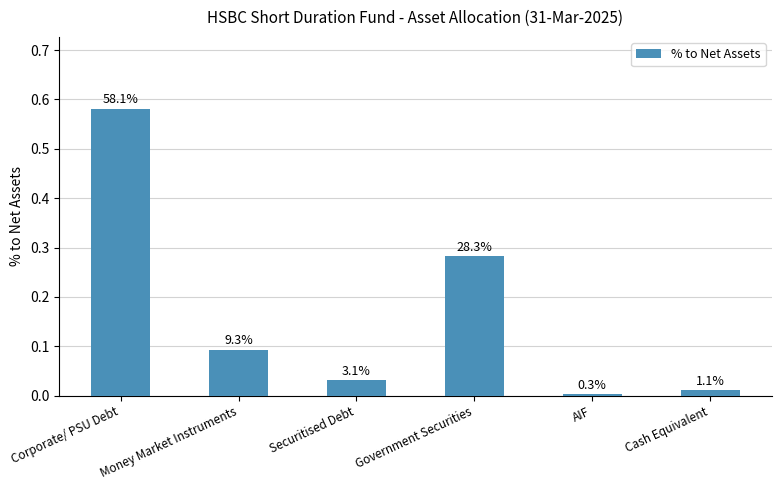

How many bars are there in total?

6